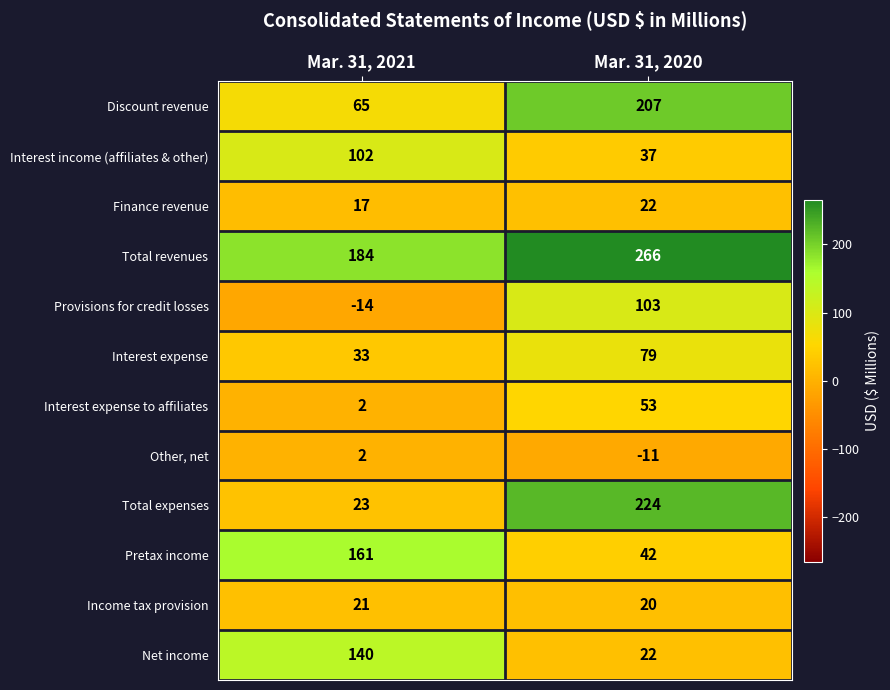

Which series has the largest range (max minus min)?

Total expenses